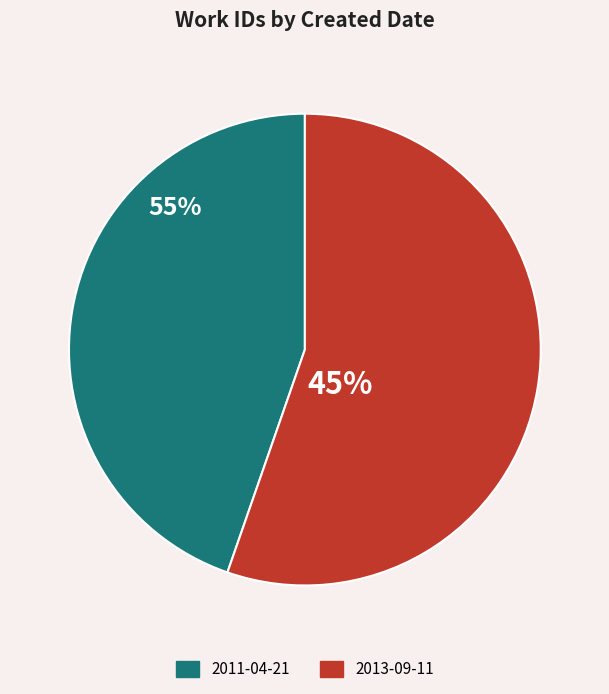

To the nearest percent, what is the difference between the 2013-09-11 and 2011-04-21 slice percentages?

11%